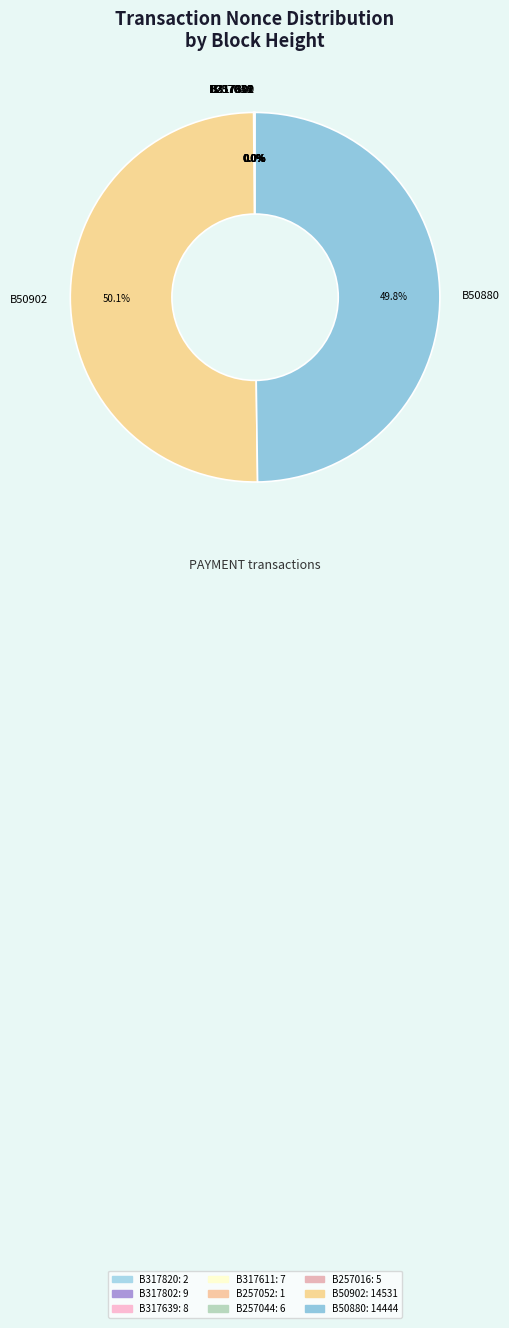

Which category accounts for the majority?

B50902